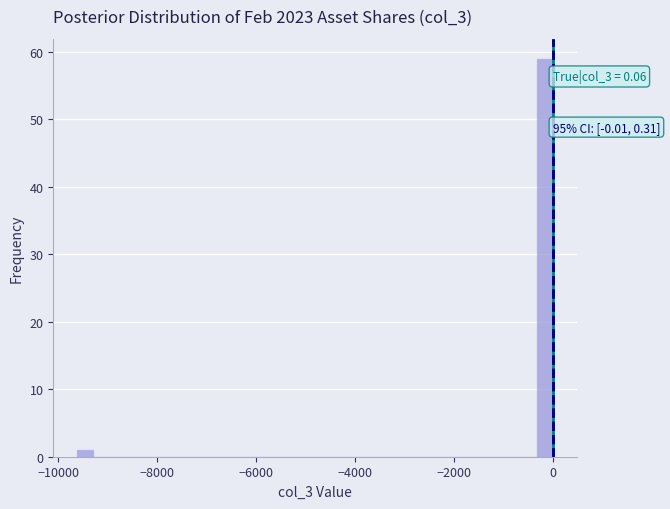

Read against the x-axis, roughly where is the centre of the tallest bar?

-200